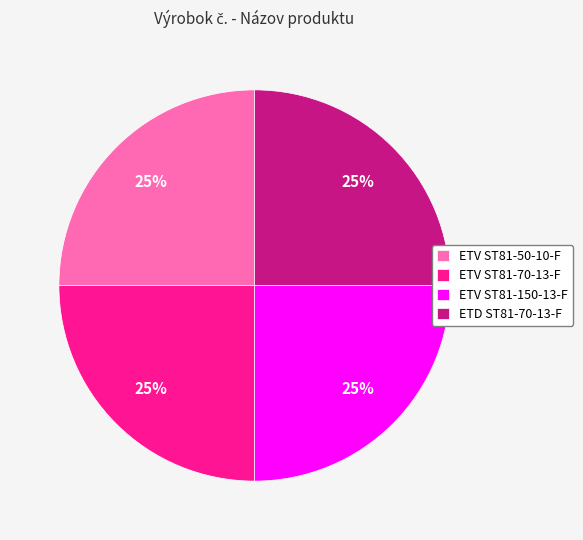

Approximately how many times larger is the value at ETV ST81-50-10-F compared to ETV ST81-150-13-F?

1.0